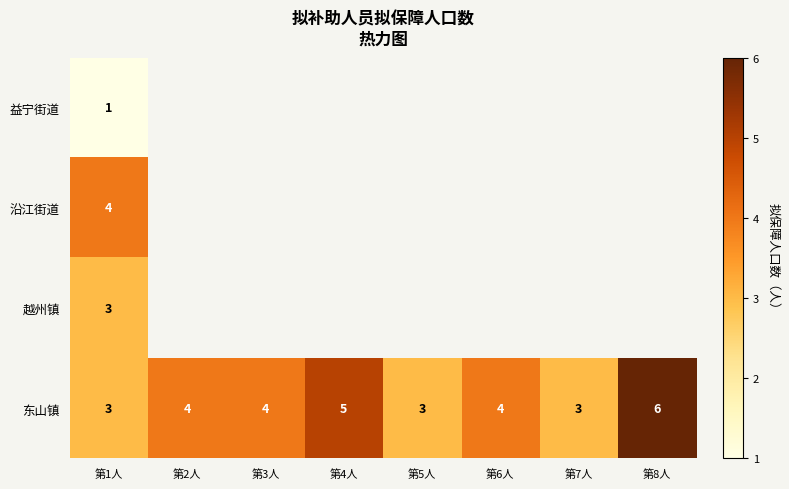

What is the minimum value for 东山镇?

3